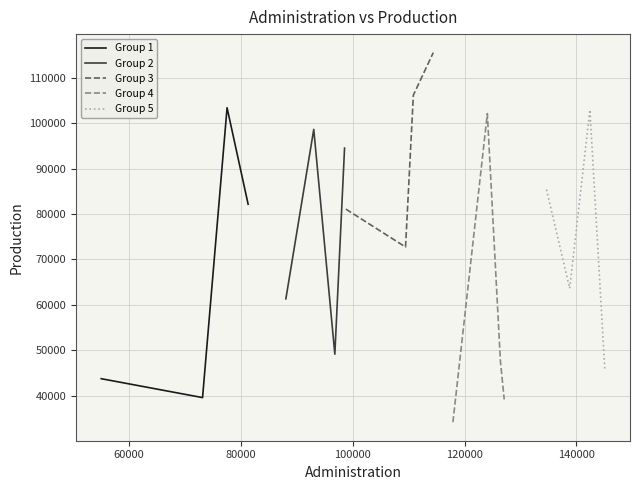

What is the lowest value of the Group 1 series?

39604